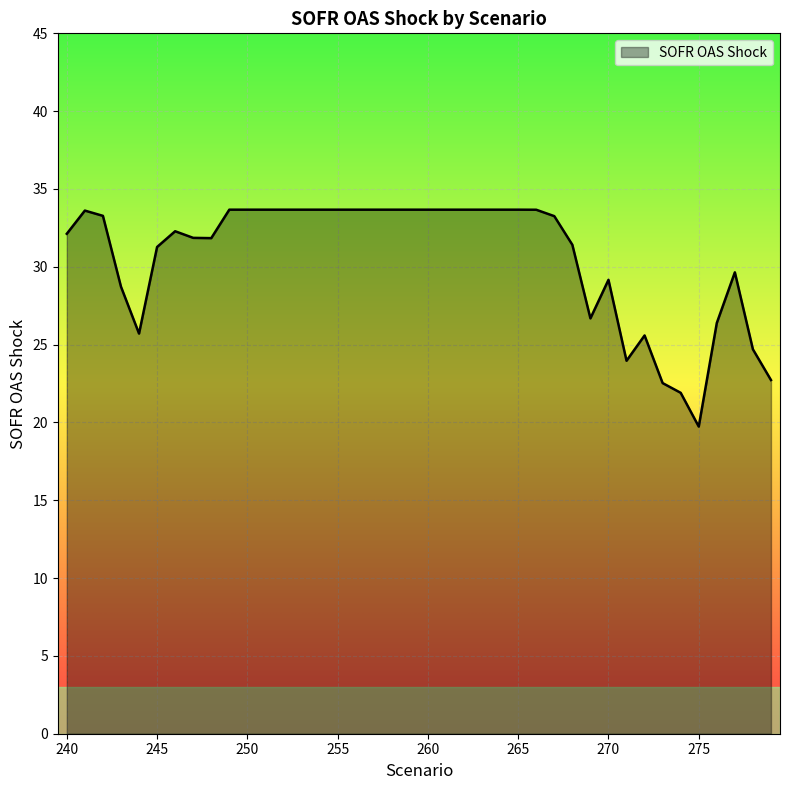

What is the difference between the maximum and minimum values?

13.9